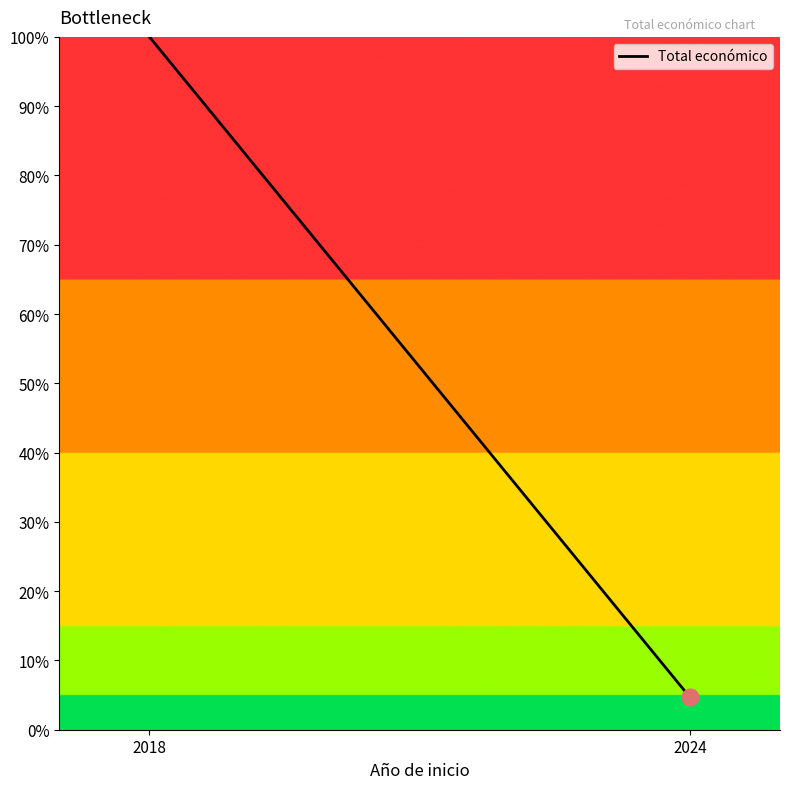

List the labels in order of value, largest first.

2018, 2024